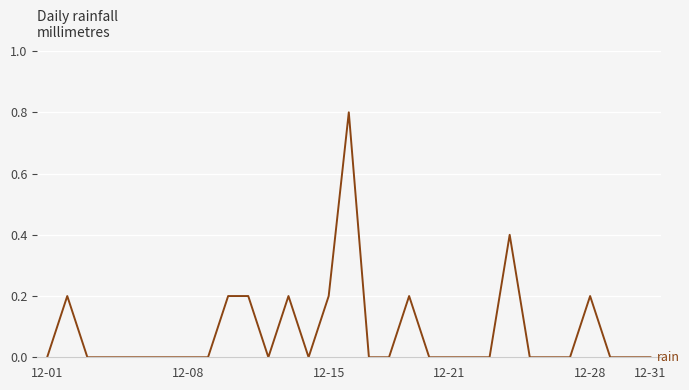

What is the difference between the maximum and minimum values?

0.8